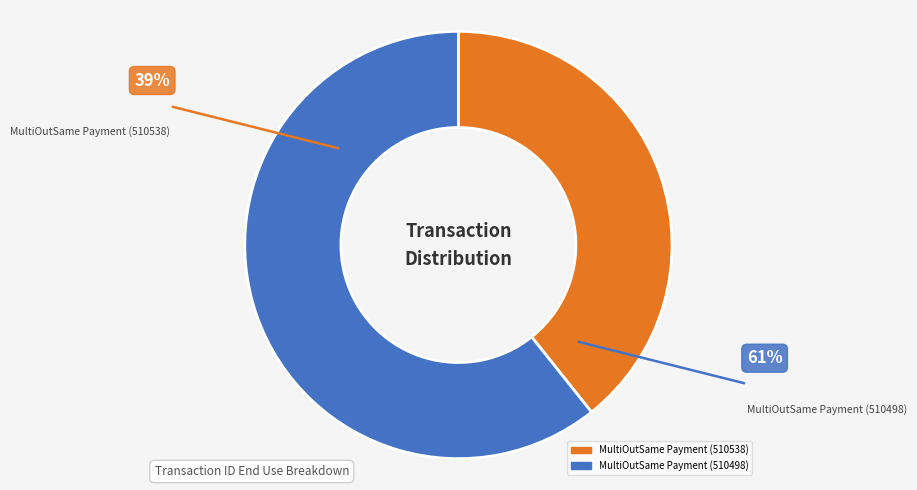

What is the change in value from MultiOutSame Payment (510538) to MultiOutSame Payment (510498)?

+4363378039426126848